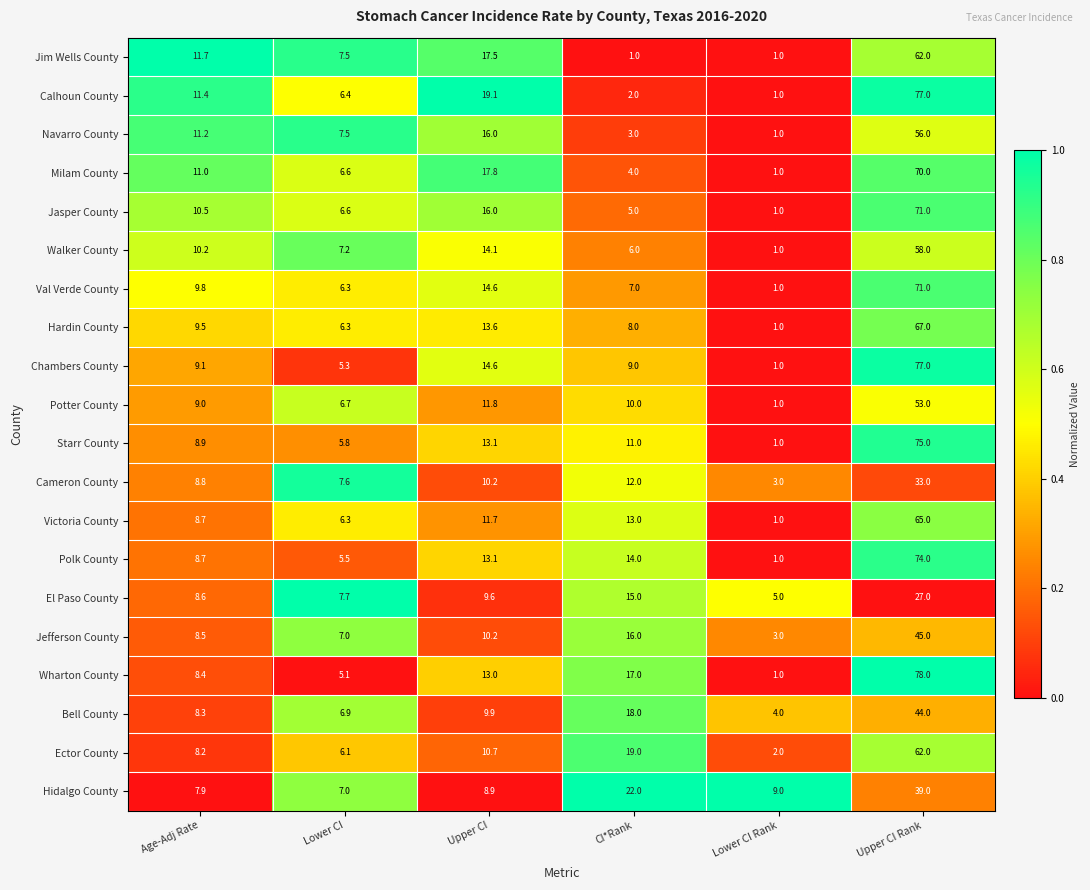

What is the sum of the Jim Wells County values at Lower CI and Lower CI Rank?

8.5